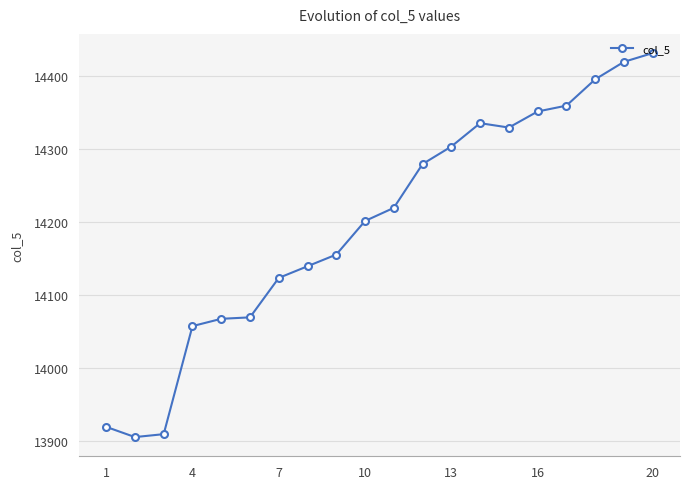

What is the value of the 2nd point from the left?

13906